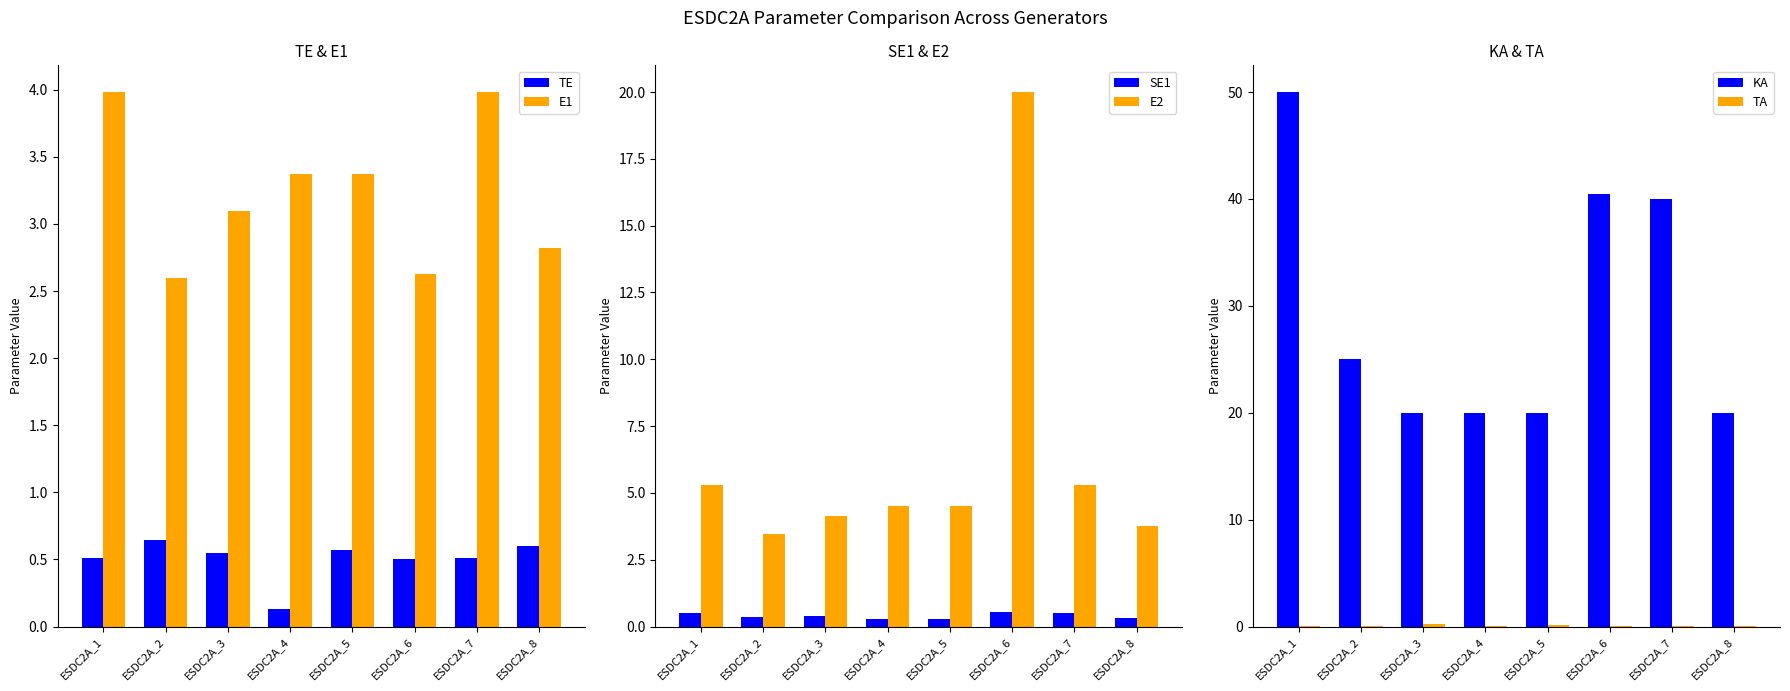

How many bars are there in total?

48